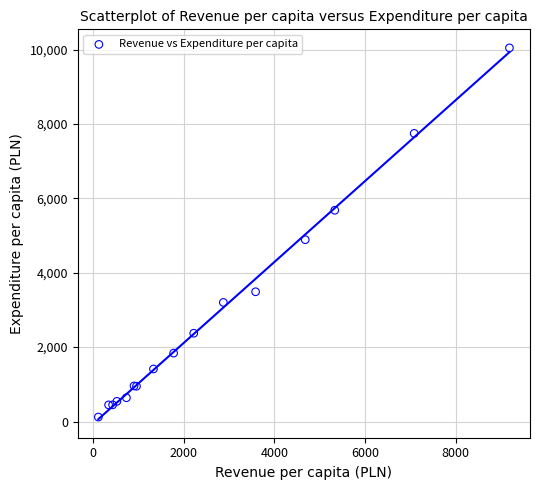

What Y value in the scatter plot is closest to 5082?

4888